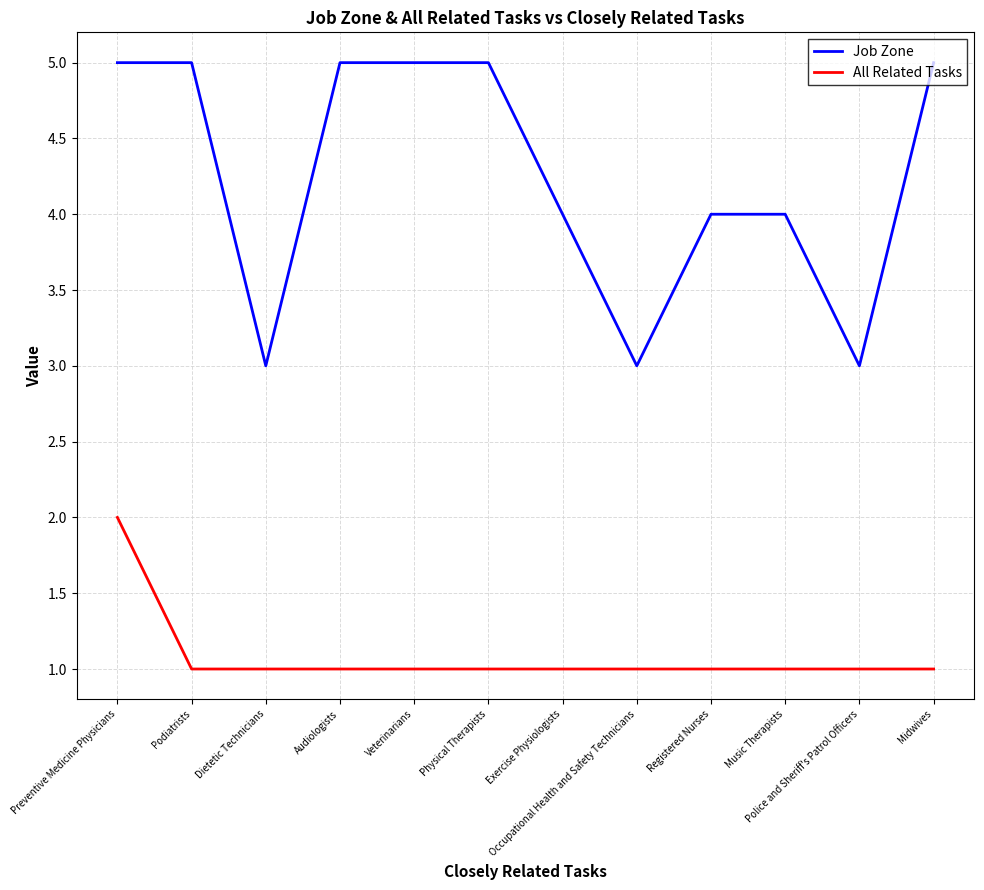

At which label does All Related Tasks reach its peak?

Preventive Medicine Physicians